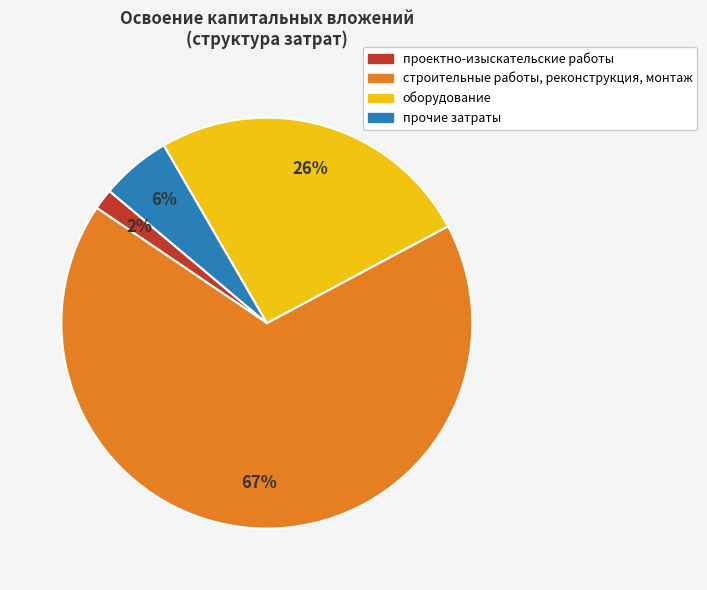

Does any single category account for the majority?

Yes